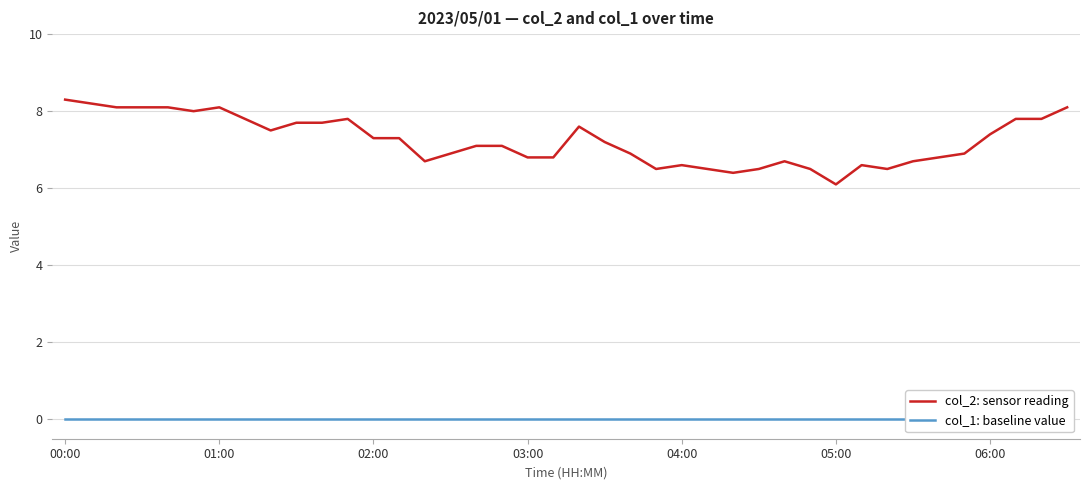

Which series has the largest total across all categories?

col_2: sensor reading